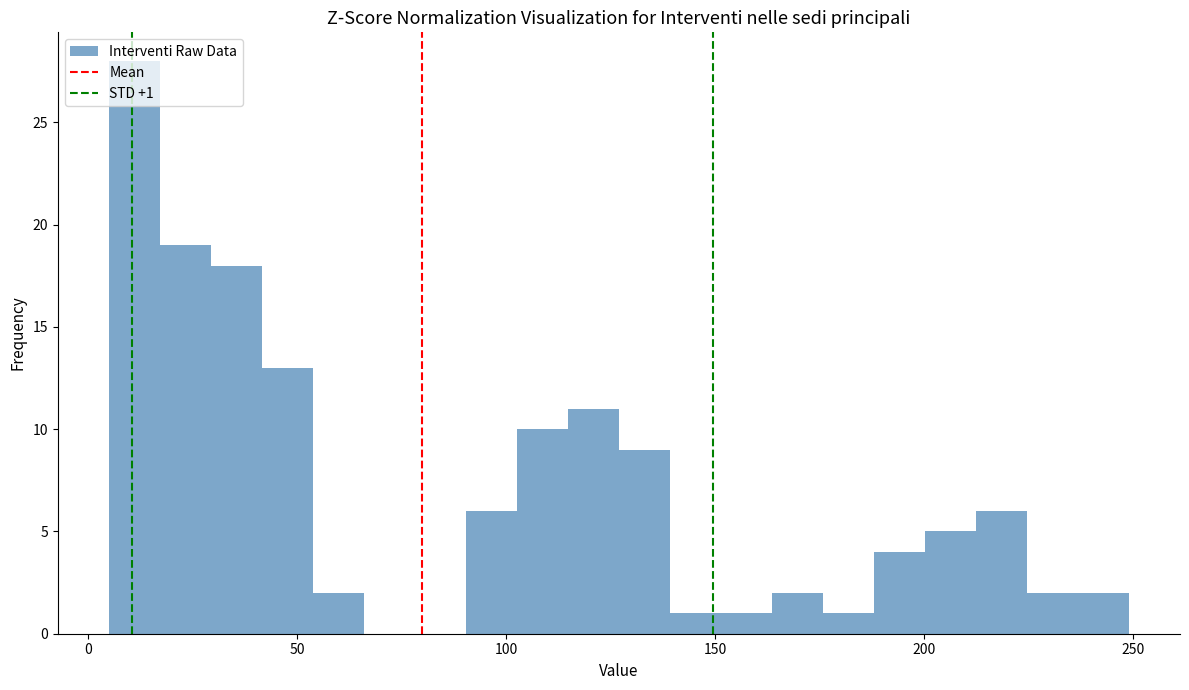

Read against the x-axis, roughly where is the centre of the tallest bar?

10